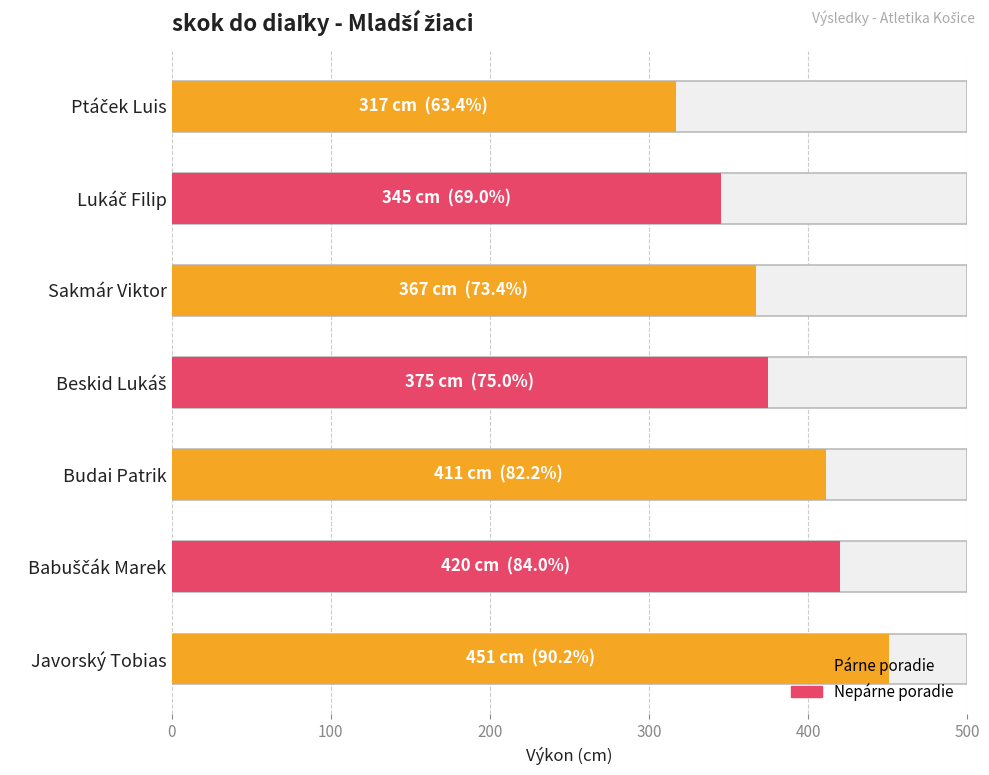

What is the approximate value at Javorský Tobias, to the nearest 50?

450